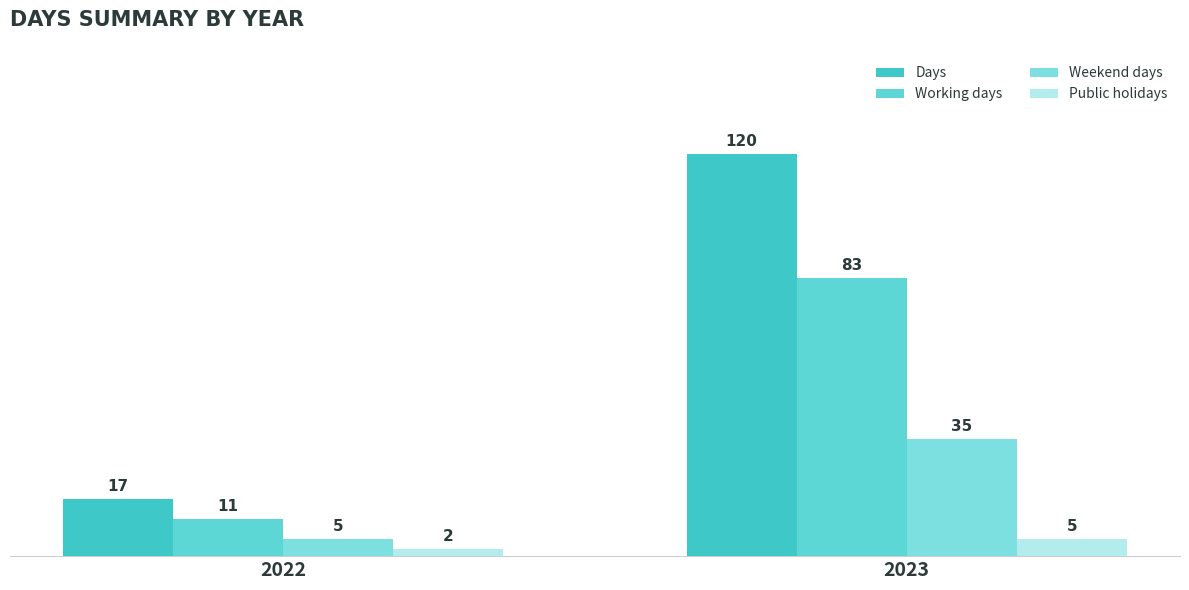

What is the total value across all series at 2022?

35